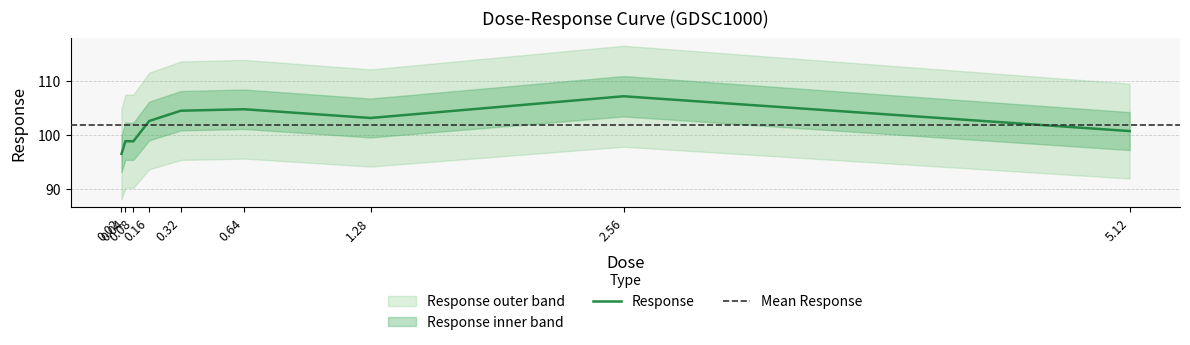

Reading left to right, list all the values displayed in this chart.

0.02=96.4	0.04=98.8	0.08=98.8	0.16=102.5	0.32=104.4	0.64=104.7	1.28=103.1	2.56=107.1	5.12=100.7